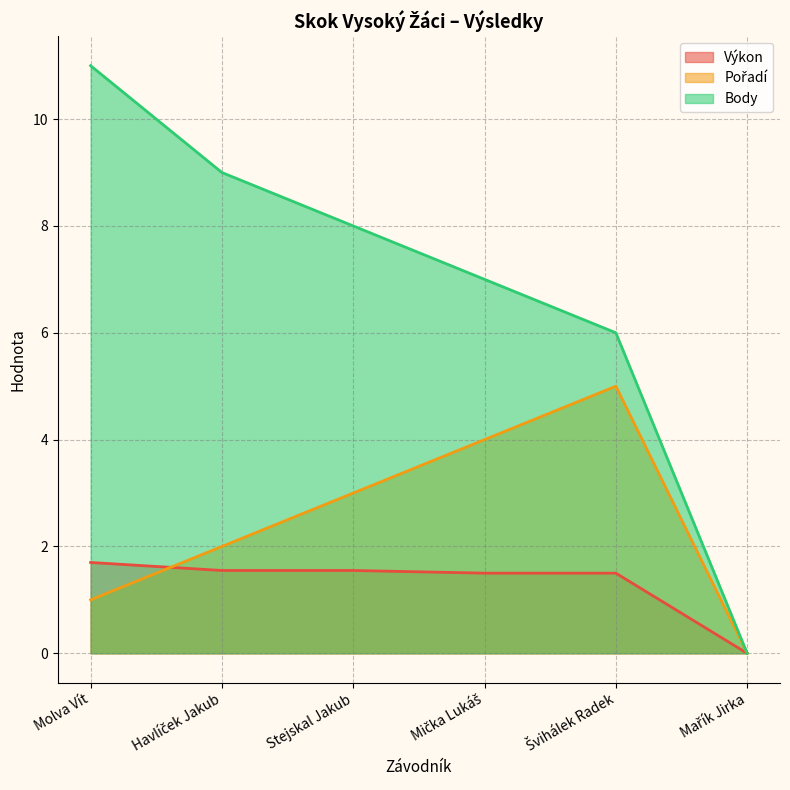

Rank the series by their average value, from lowest to highest.

Výkon, Pořadí, Body